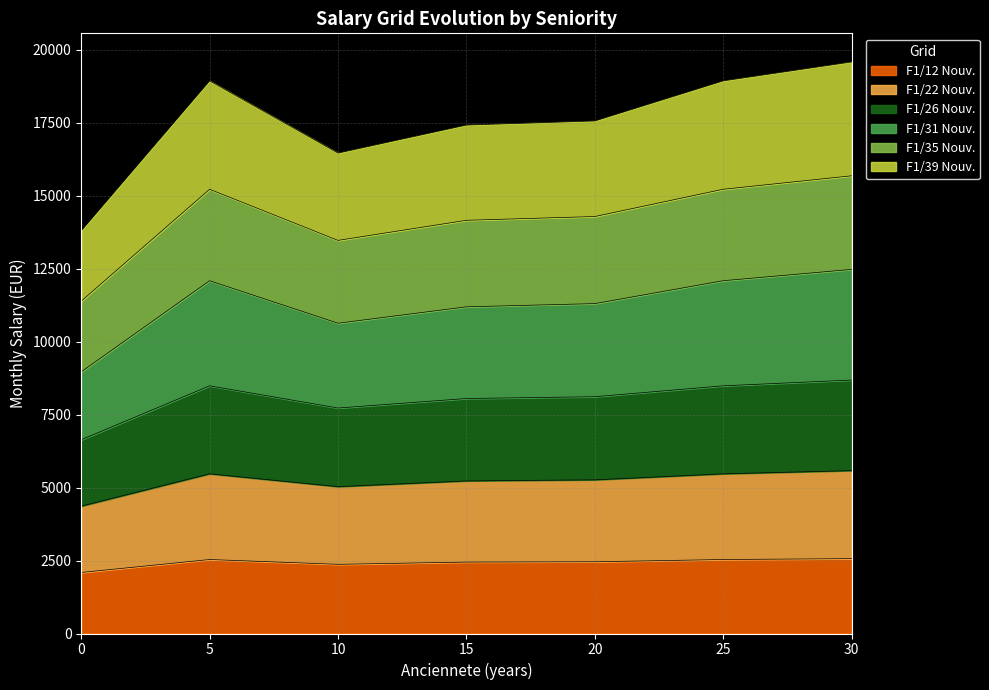

What is the maximum value for F1/12 Nouv.?

2565.1